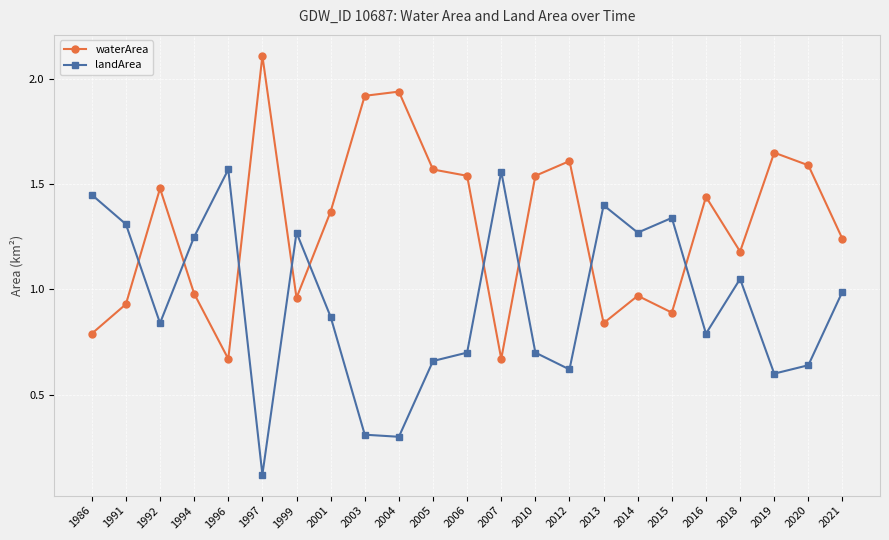

List the series in order of their overall mean, highest first.

waterArea, landArea